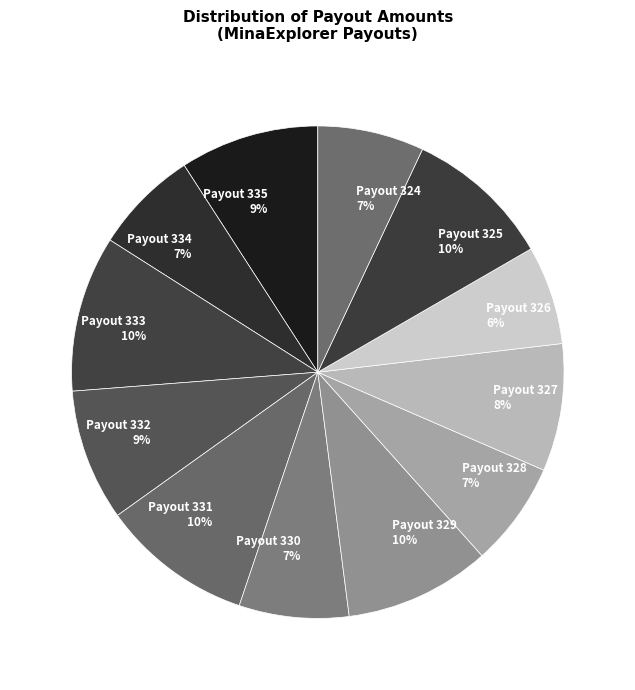

How many slices are in this pie chart?

12